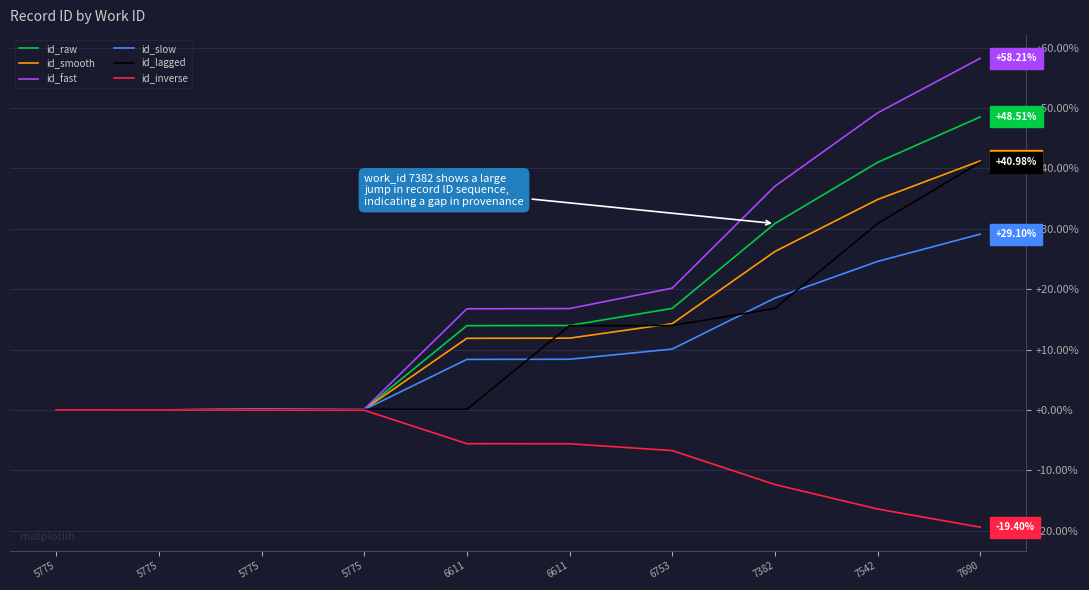

What are all the series names shown in the legend?

id_raw, id_smooth, id_fast, id_slow, id_lagged, id_inverse